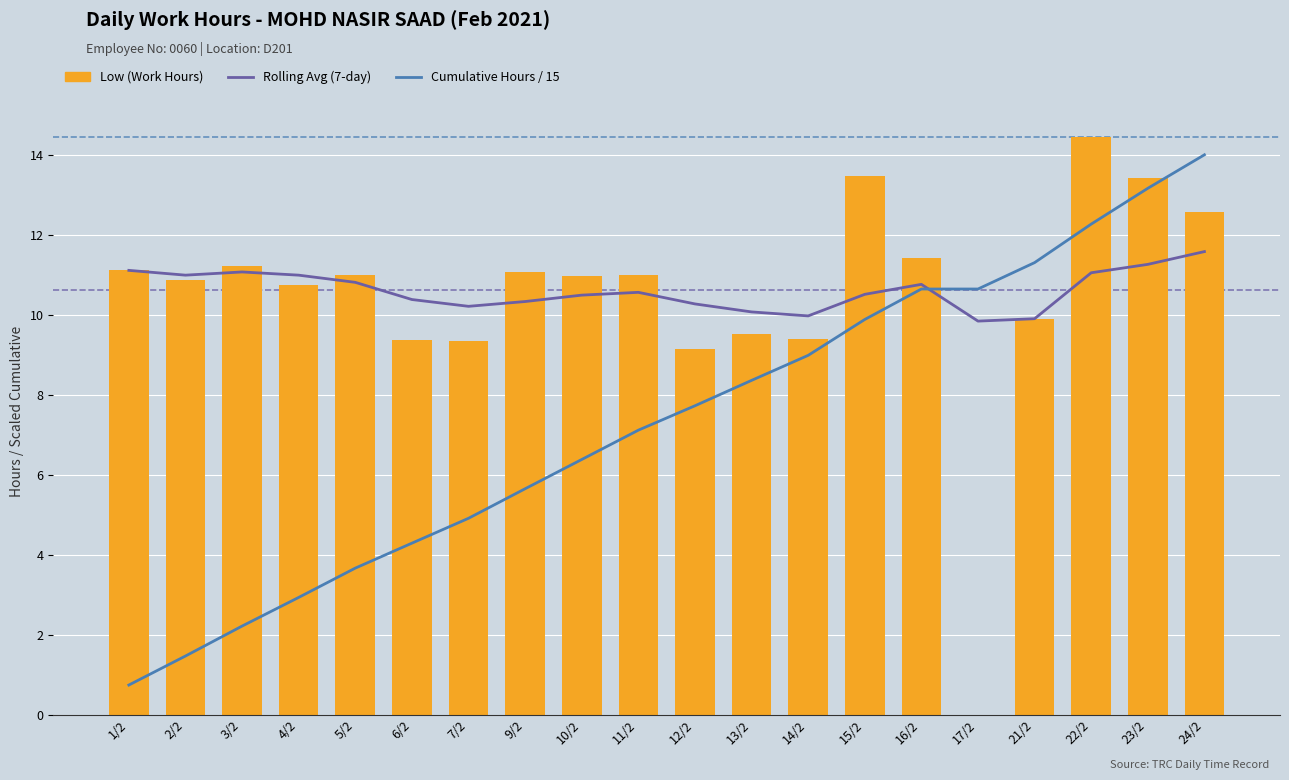

The Low (Work Hours) series shows 3.9 at 15/2. True or false?

False